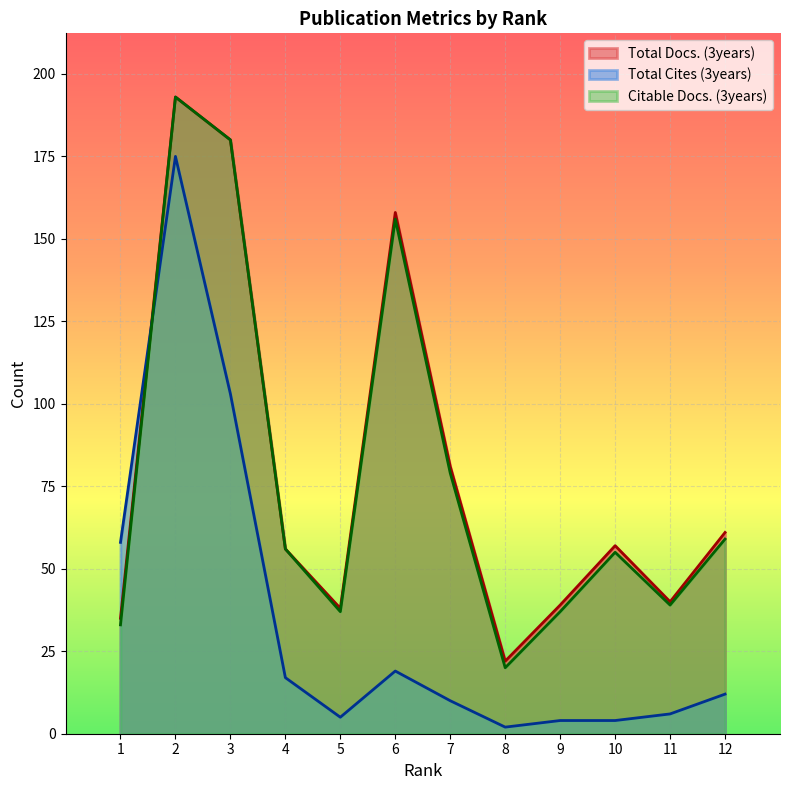

What is the difference between the maximum and second lowest values in the Total Cites (3years) series?

171